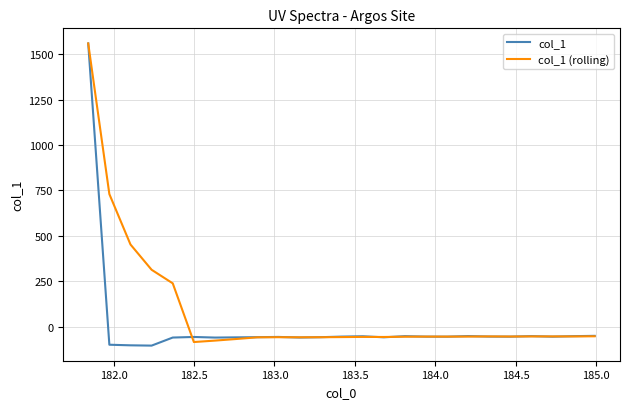

What is the highest value of the col_1 (rolling) series?

1558.8